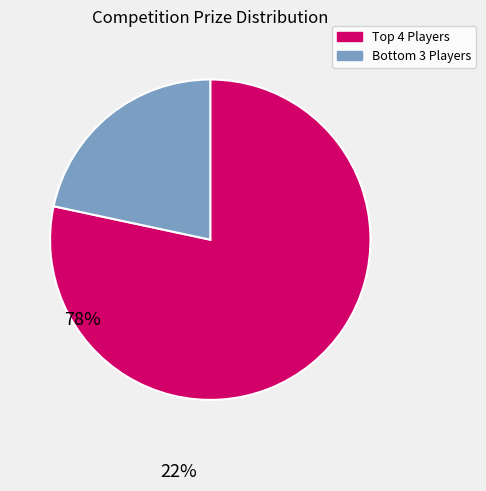

Does any single category account for the majority?

Yes